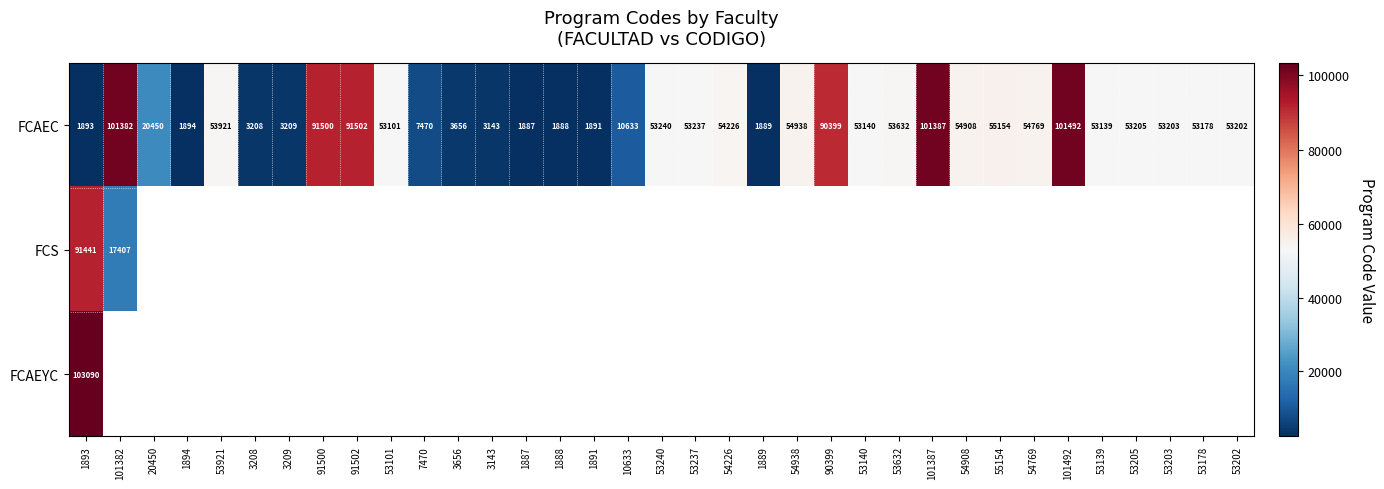

What is the average value of the FCAEC series?

42885